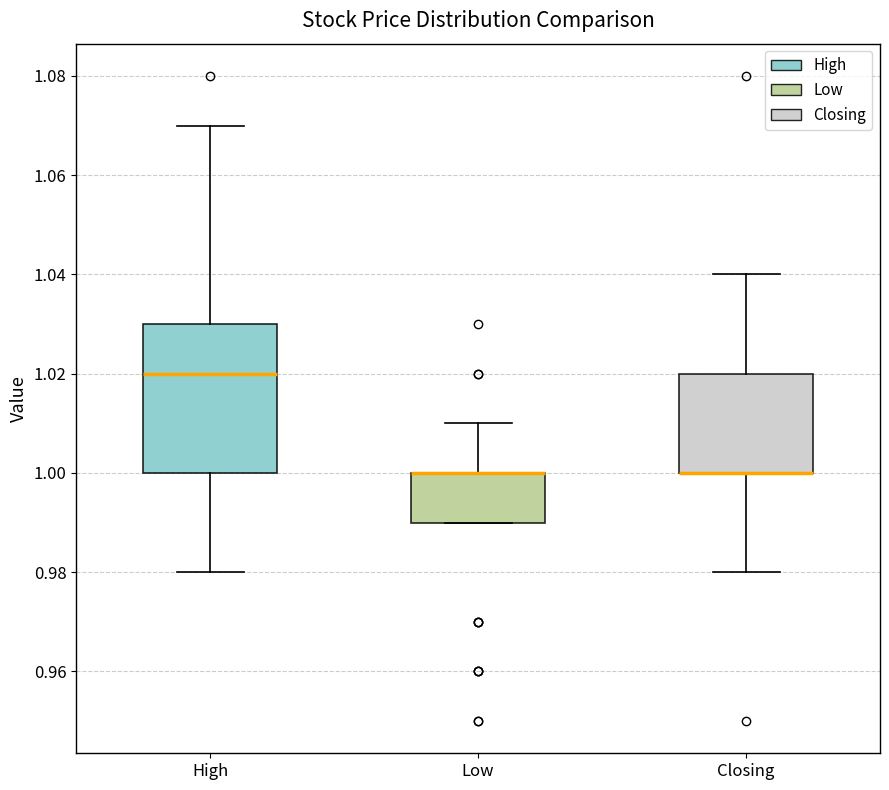

Where is the upper edge of the box for High on the y-axis? The values are not printed on the chart, so give them approximately, as read against the axis.

1.03